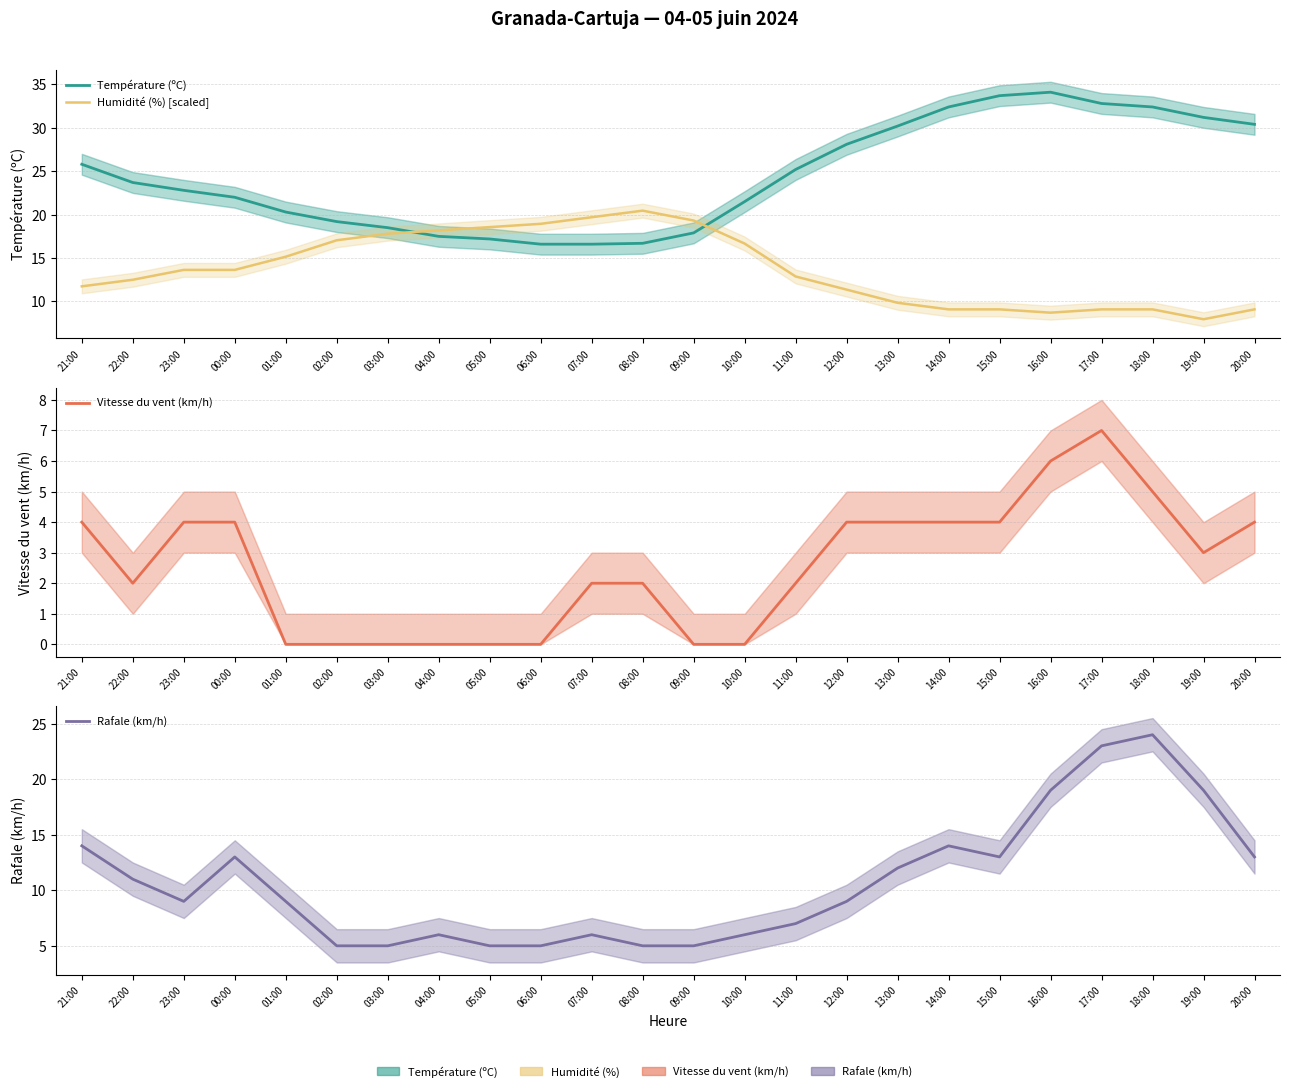

Which series changed the most between 22:00 and 13:00?

Température (ºC)